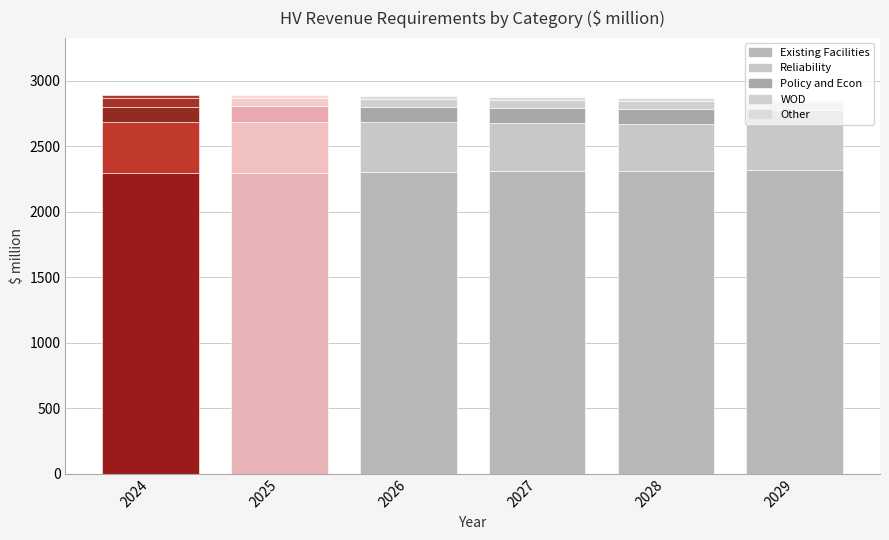

At which label does Other first exceed 23?

2024